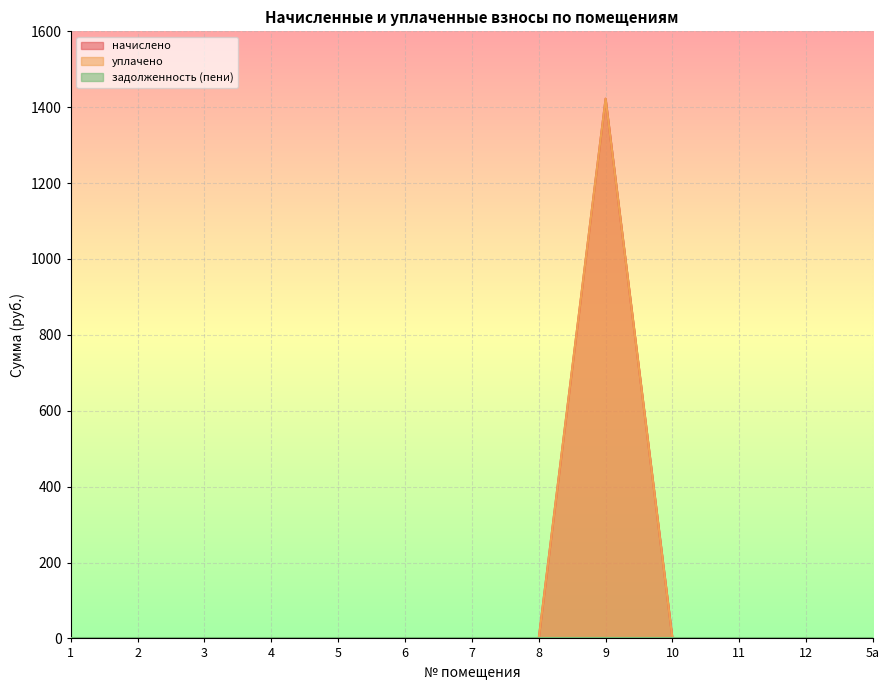

What is the label of the 2nd point from the right?

12